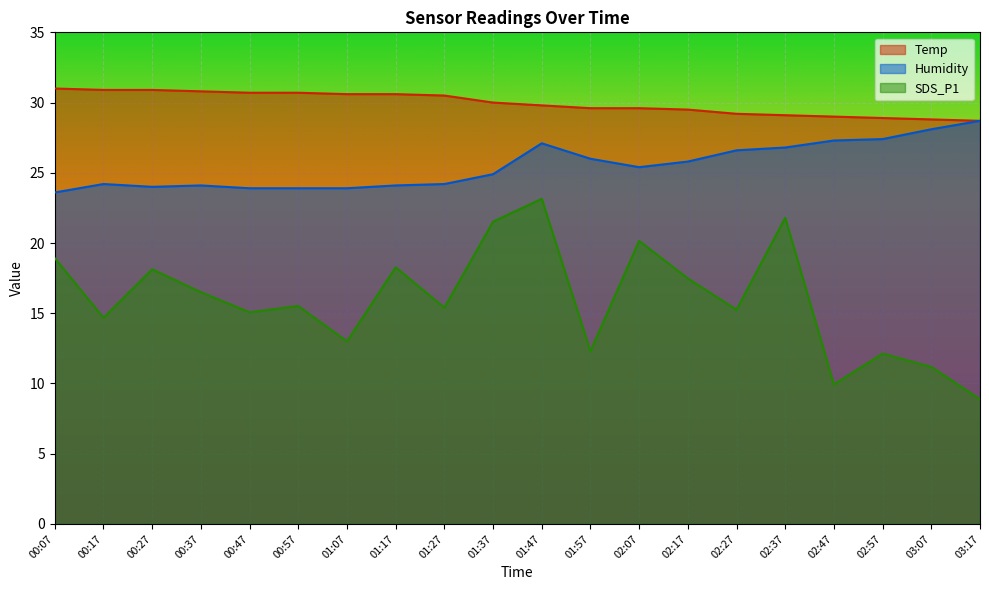

Reading right to left, transcribe all the data shown in this chart.

Temp: 28.7	28.8	28.9	29.0	29.1	29.2	29.5	29.6	29.6	29.8	30.0	30.5	30.6	30.6	30.7	30.7	30.8	30.9	30.9	31.0
Humidity: 28.7	28.1	27.4	27.3	26.8	26.6	25.8	25.4	26.0	27.1	24.9	24.2	24.1	23.9	23.9	23.9	24.1	24.0	24.2	23.6
SDS_P1: 8.9	11.2	12.1	9.9	21.8	15.2	17.5	20.1	12.3	23.1	21.5	15.4	18.3	13.0	15.5	15.1	16.5	18.1	14.7	18.9